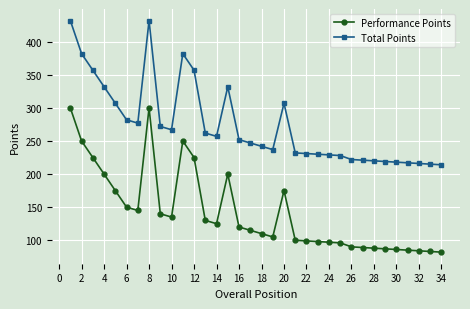

True or false: Total Points and Performance Points intersect in this chart.

False